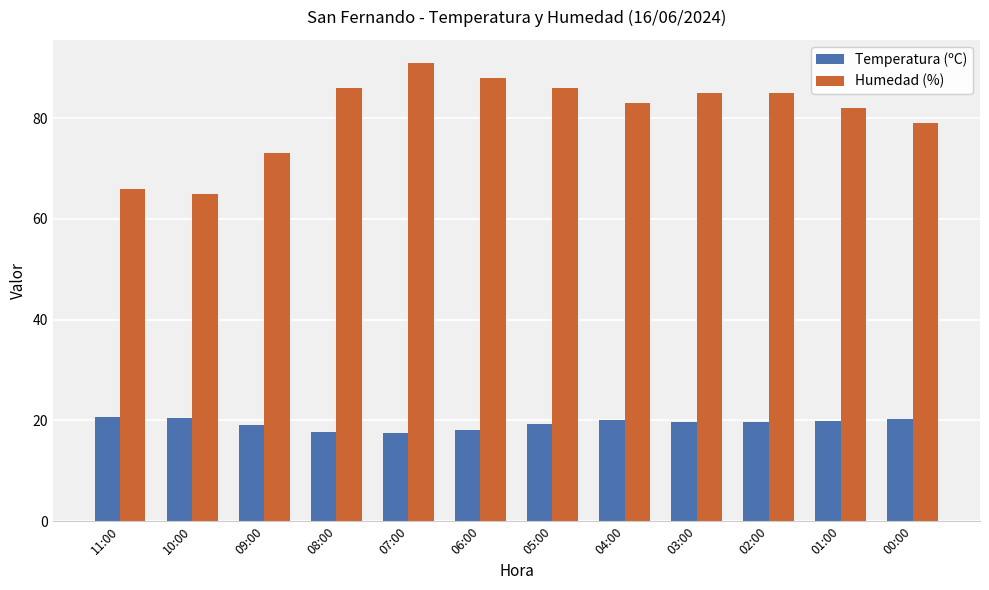

What is the label of the 12th bar from the left?

00:00